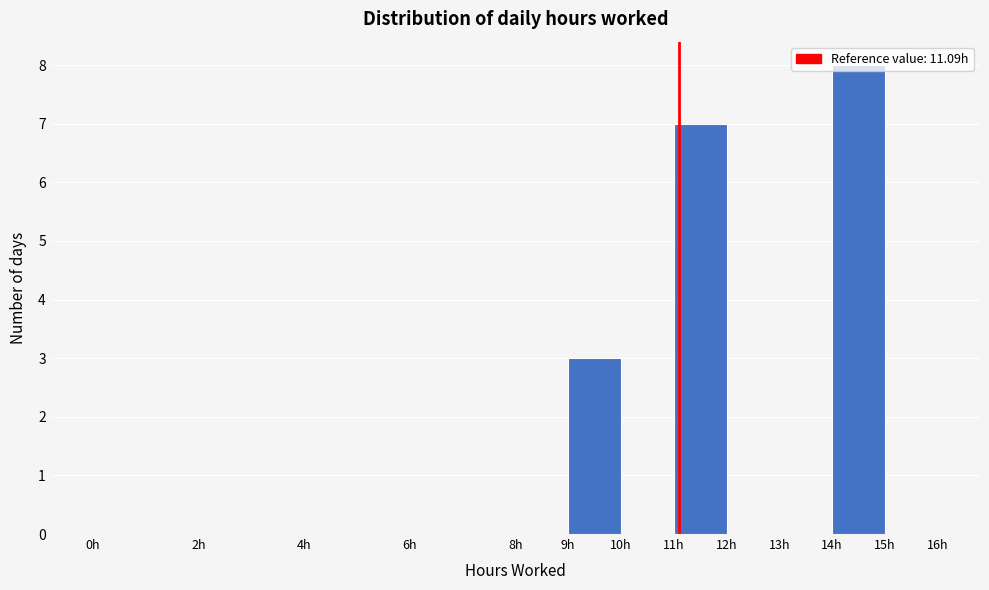

How tall is the bar that spans 11 to 12 on the x-axis? The values are not printed on the chart, so give them approximately, as read against the axis.

7